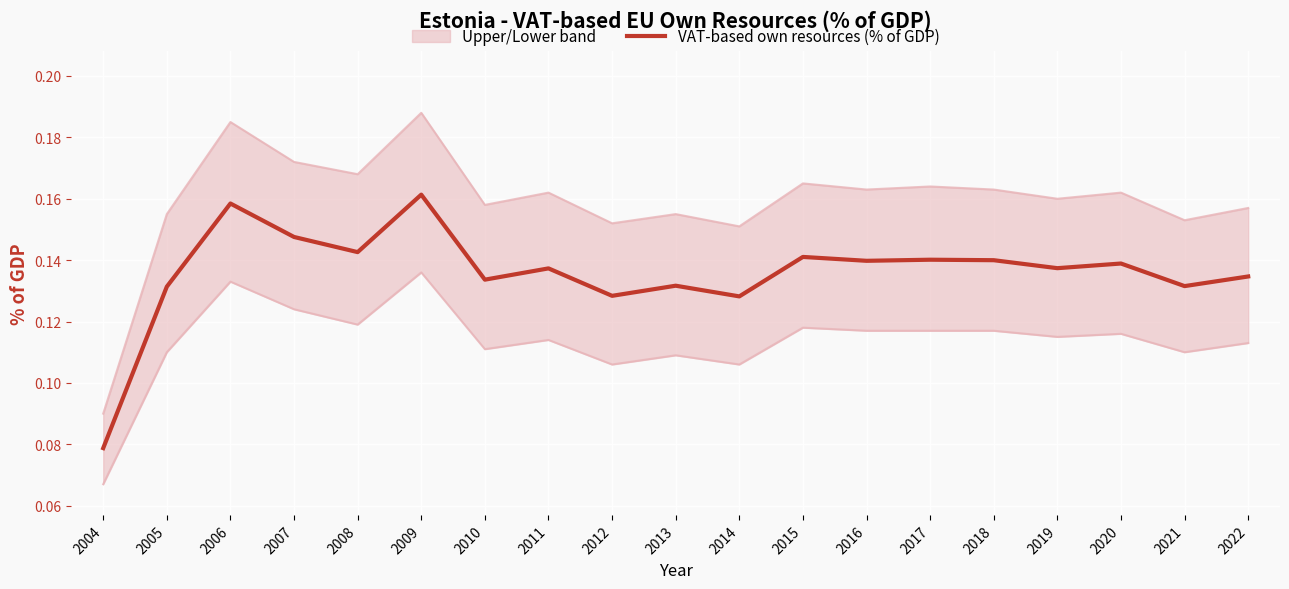

Reading left to right, extract all data points from this chart.

0.1	0.1	0.2	0.1	0.1	0.2	0.1	0.1	0.1	0.1	0.1	0.1	0.1	0.1	0.1	0.1	0.1	0.1	0.1